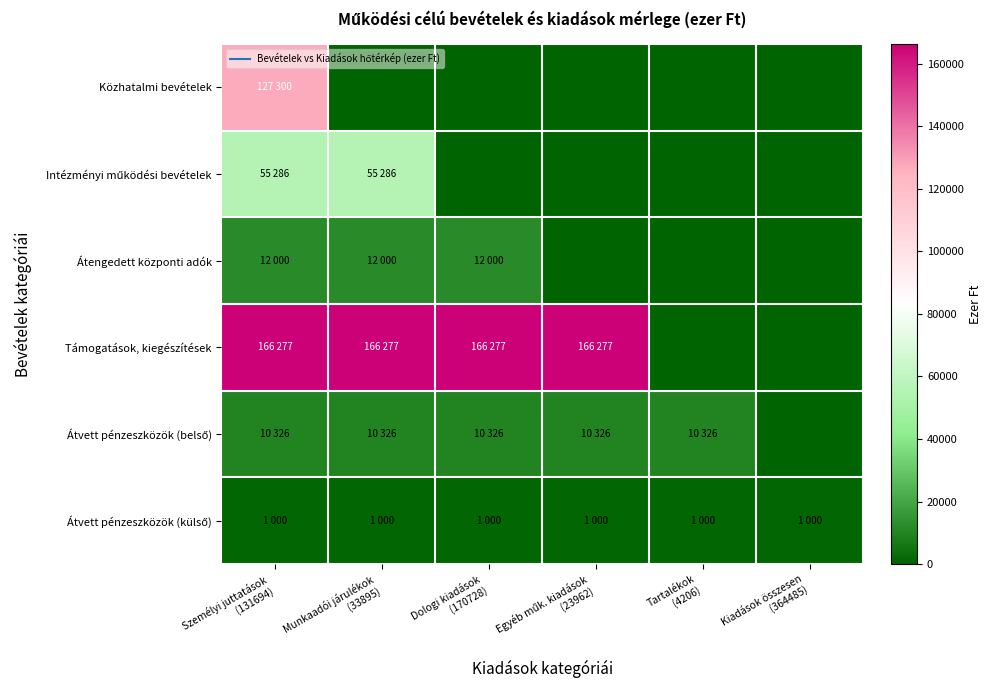

How many distinct data groups are displayed?

6